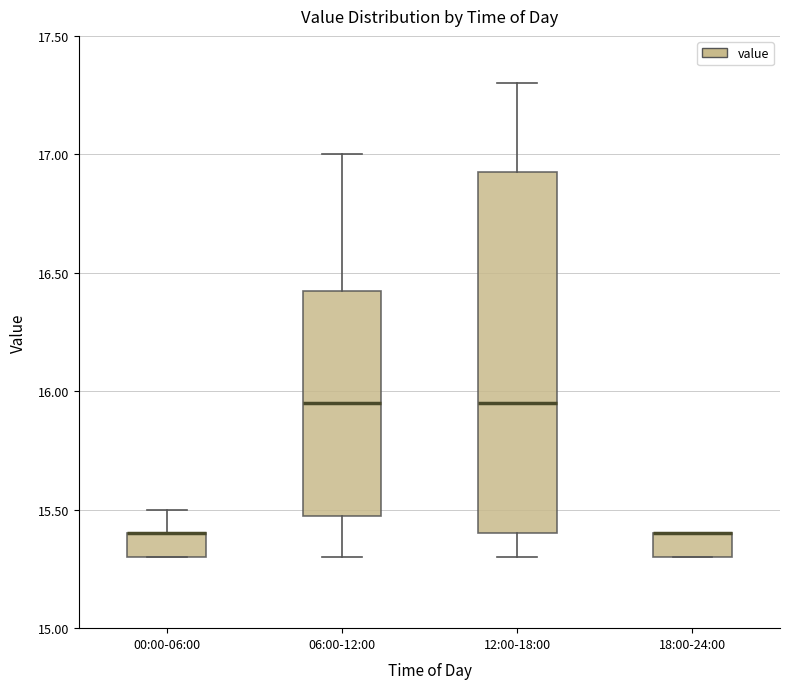

Reading left to right, read every box against the y-axis: the position of its median line, the range the box covers, and the ends of its whiskers. The values are not printed on the chart, so give them approximately, as read against the axis.

00:00-06:00: median 15.40 (drawn on the box's upper edge), box 15.30 to 15.40, whiskers 15.30 to 15.50
06:00-12:00: median 15.95, box 15.50 to 16.45, whiskers 15.30 to 17.00
12:00-18:00: median 15.95, box 15.40 to 16.95, whiskers 15.30 to 17.30
18:00-24:00: median 15.40 (drawn on the box's upper edge), box 15.30 to 15.40, whiskers 15.30 to 15.40